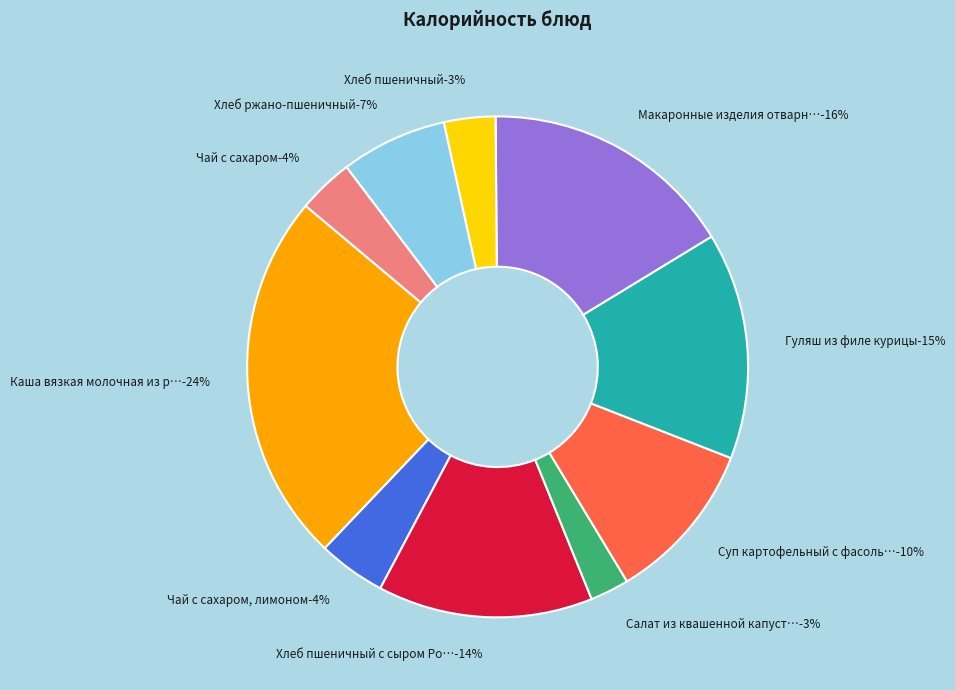

Is it true that Хлеб пшеничный с сыром Российском is 28% of the pie?

False